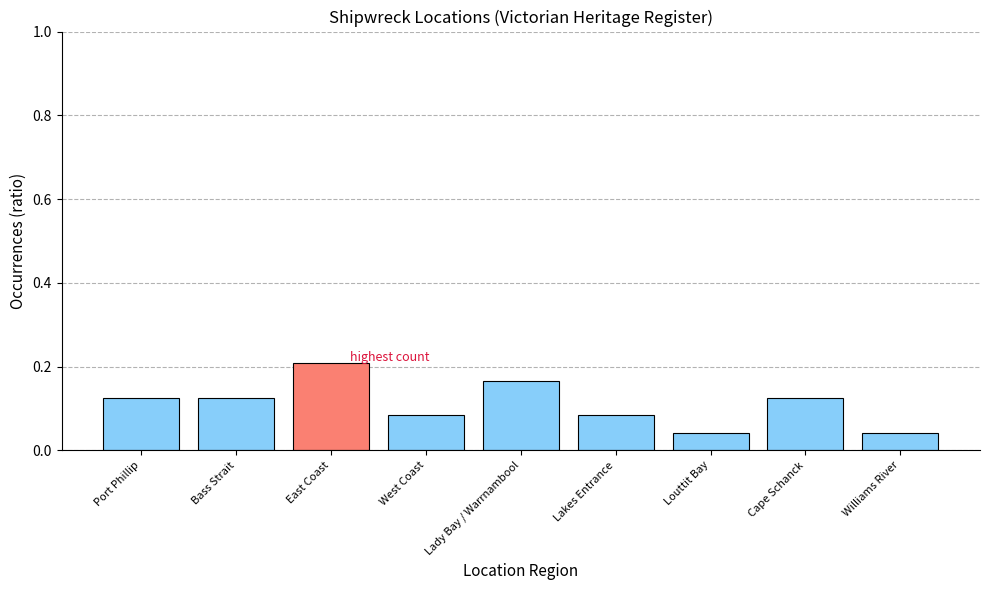

How many values are between 0 and 1?

9